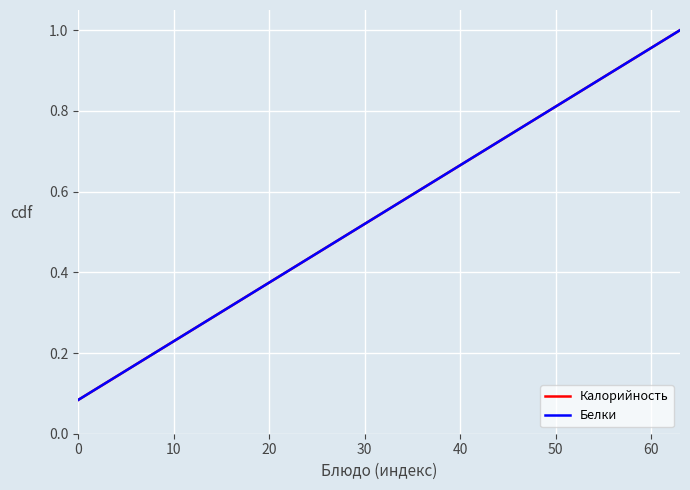

Does the chart have visible grid lines?

Yes